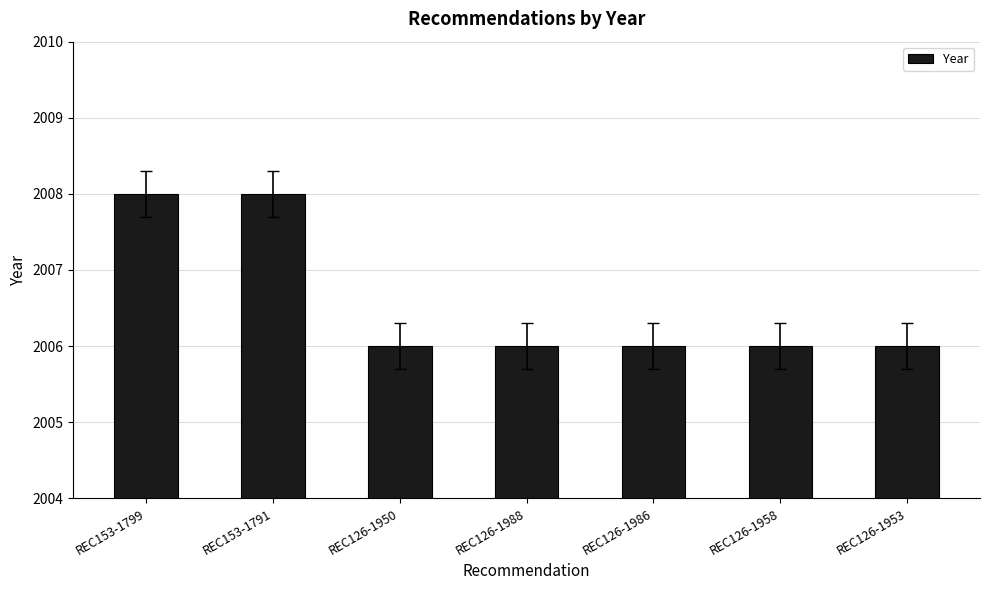

Does the chart contain stacked bars?

No